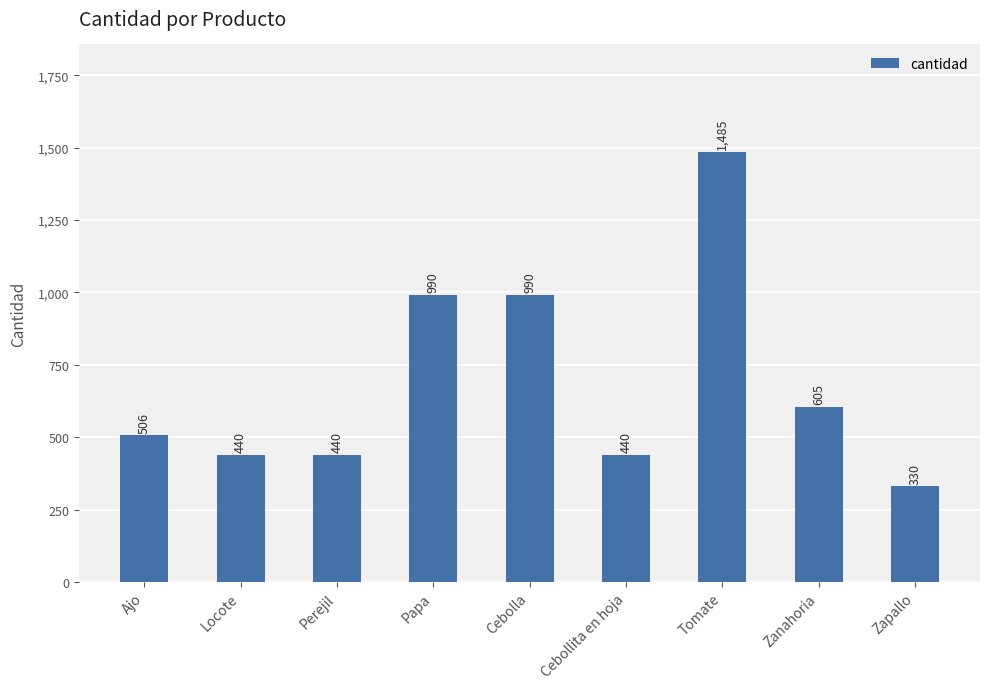

How many data points are less than 506?

4